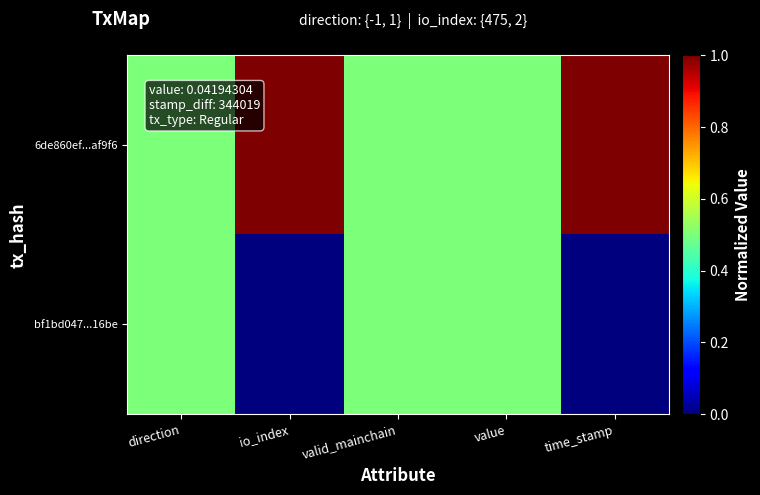

Reading left to right, what are all the values shown in this chart?

6de860ef...af9f6: direction=0.5	io_index=1.0	valid_mainchain=0.5	value=0.5	time_stamp=1.0
bf1bd047...16be: direction=0.5	io_index=0.0	valid_mainchain=0.5	value=0.5	time_stamp=0.0